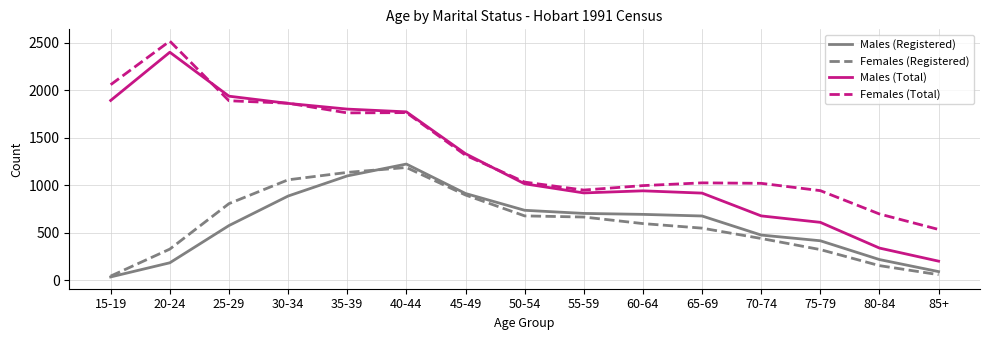

Which series has the largest total across all categories?

Females (Total)